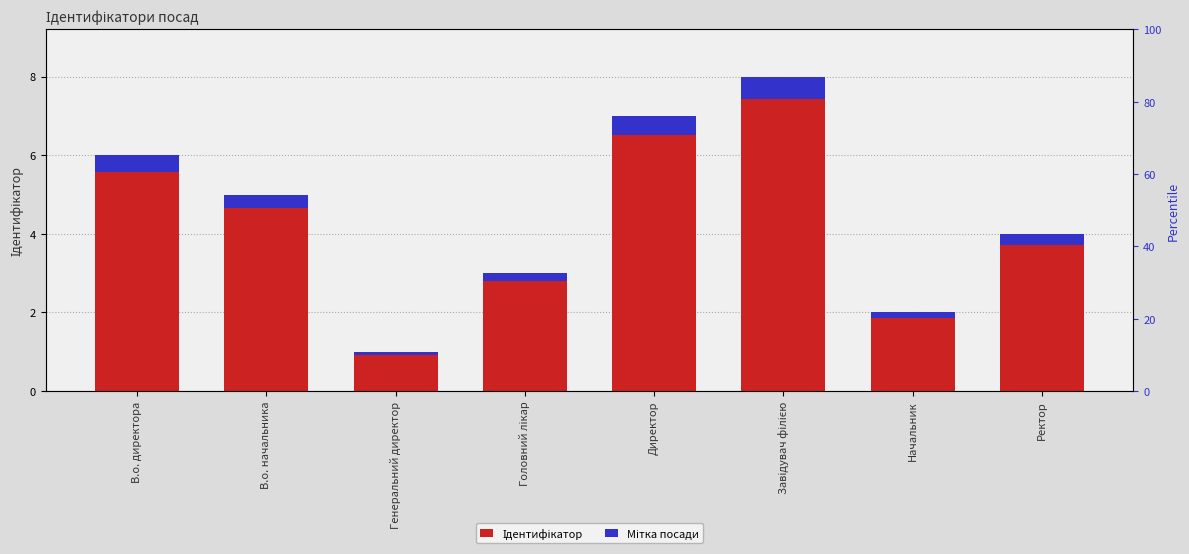

What position from the left is Начальник?

7